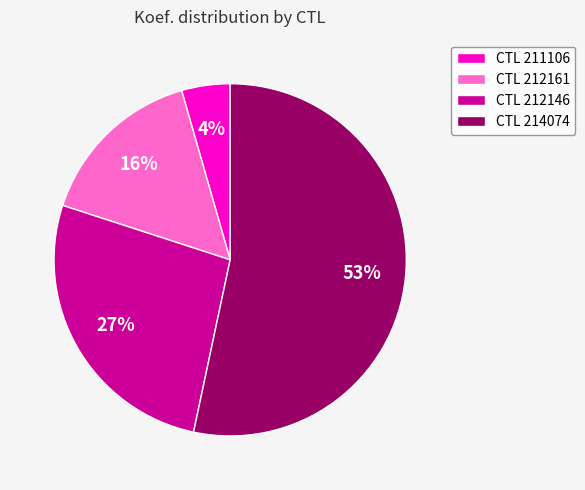

Which category has the smallest portion of the pie?

CTL 211106